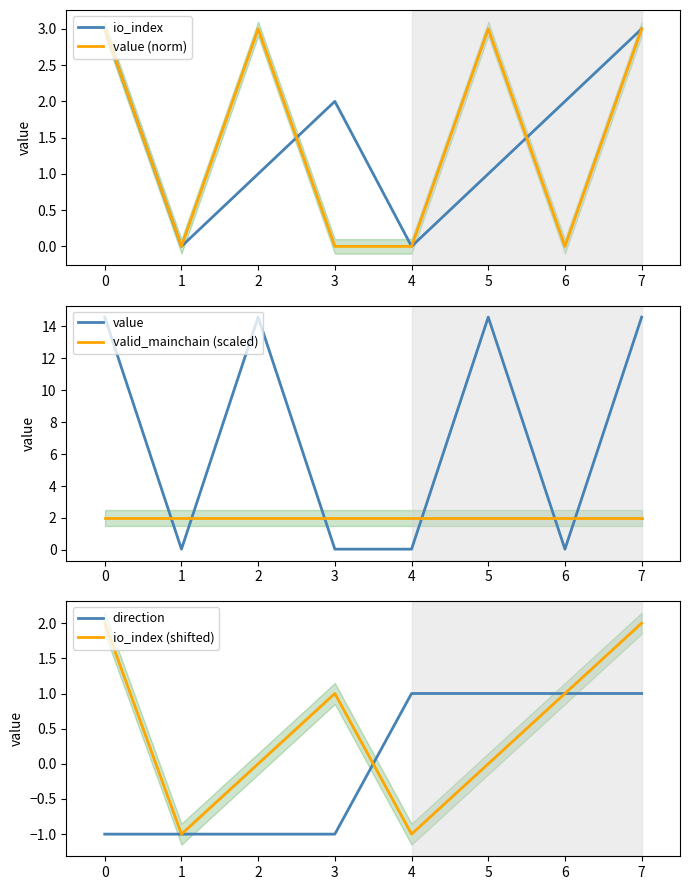

Which series changed the most between 4 and 5?

value